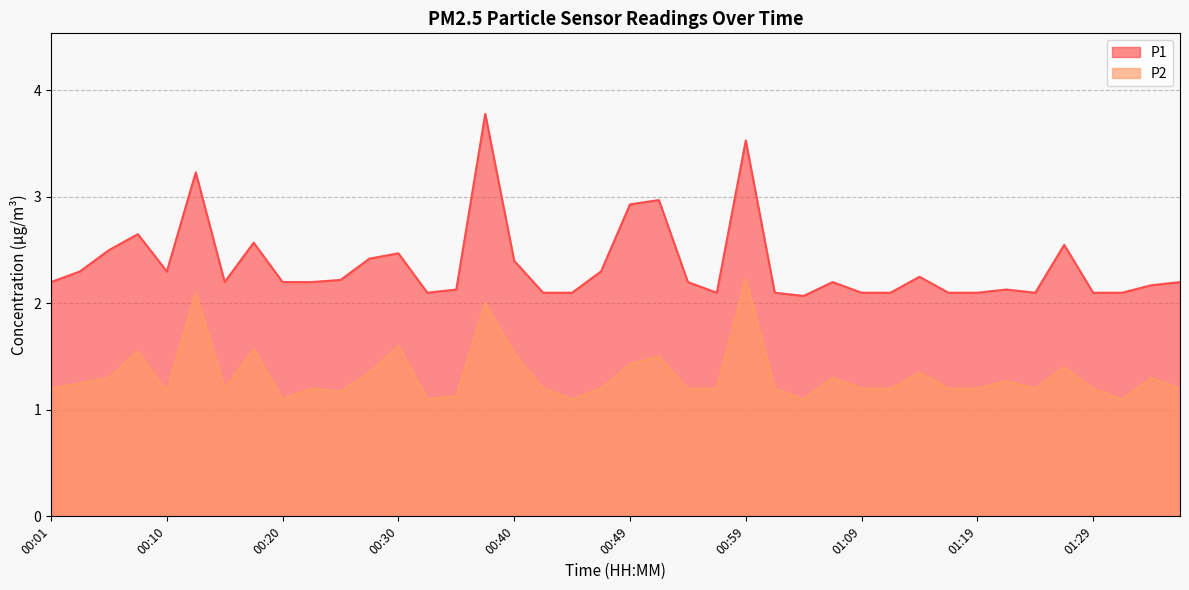

What is the value of the P1 point at the 9th from the left?

2.2